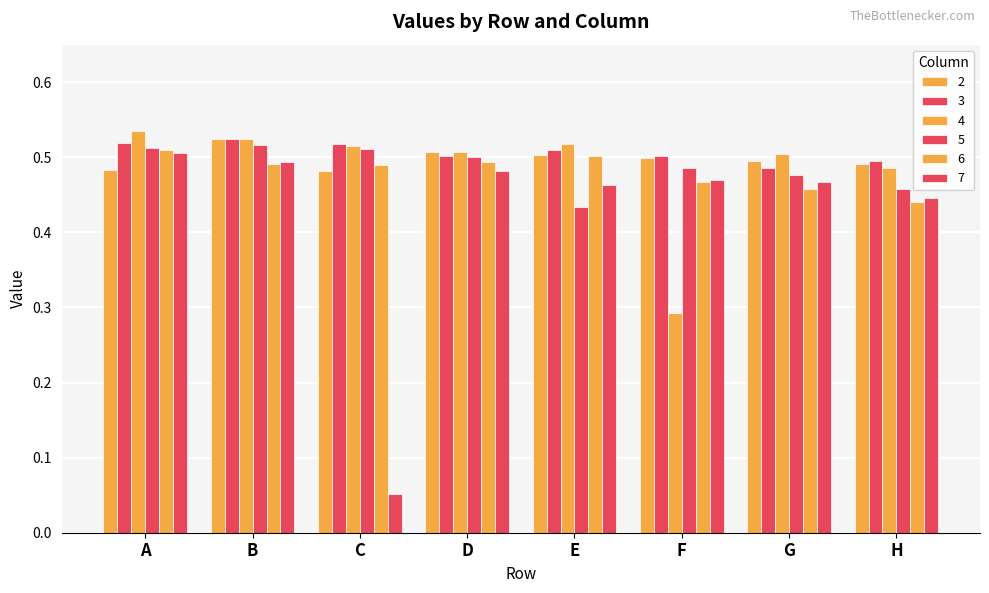

The value of 3 at D is 0.5. True or false?

True